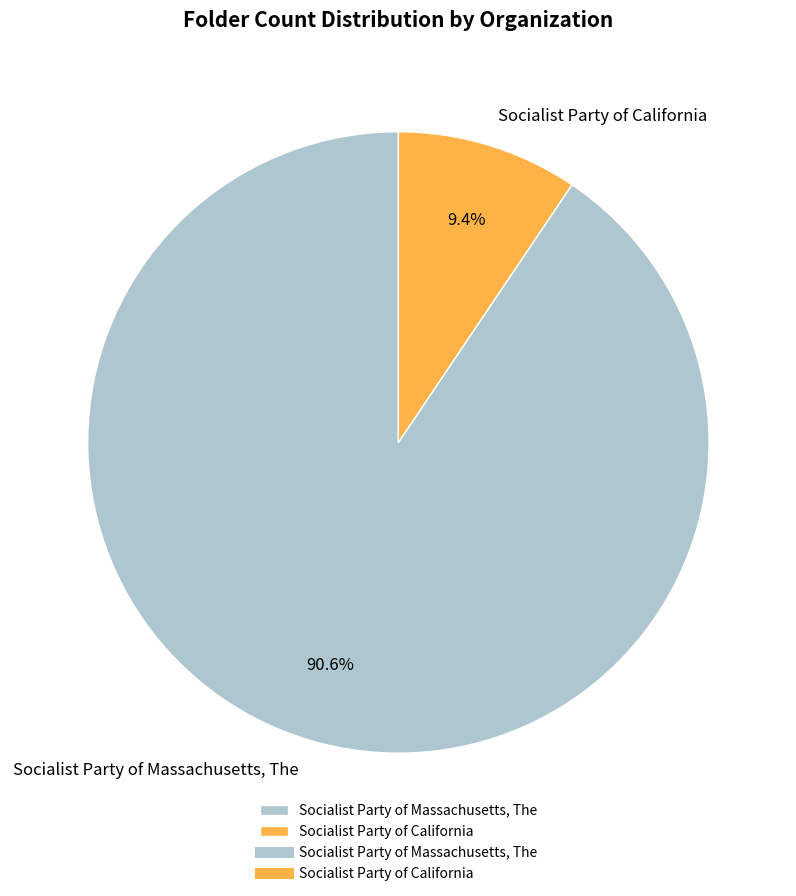

To the nearest percent, what portion does Socialist Party of California represent?

9%